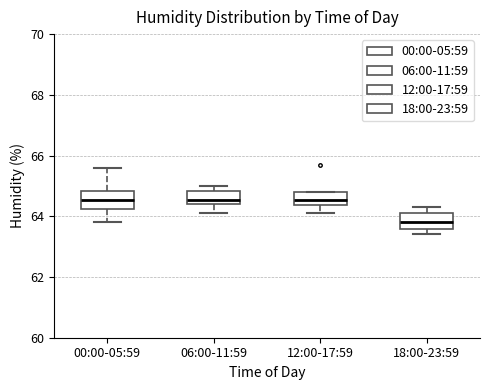

Reading left to right, transcribe this box plot: for each box, give where its median line is, the range the box spans, and where its two whiskers end, as read against the y-axis. The values are not printed on the chart, so give them approximately, as read against the axis.

00:00-05:59: median 64.6, box 64.2 to 64.8, whiskers 63.8 to 65.6
06:00-11:59: median 64.6, box 64.4 to 64.8, whiskers 64.2 to 65.0
12:00-17:59: median 64.6, box 64.4 to 64.8, whiskers 64.2 to 64.8
18:00-23:59: median 63.8, box 63.6 to 64.2, whiskers 63.4 to 64.4